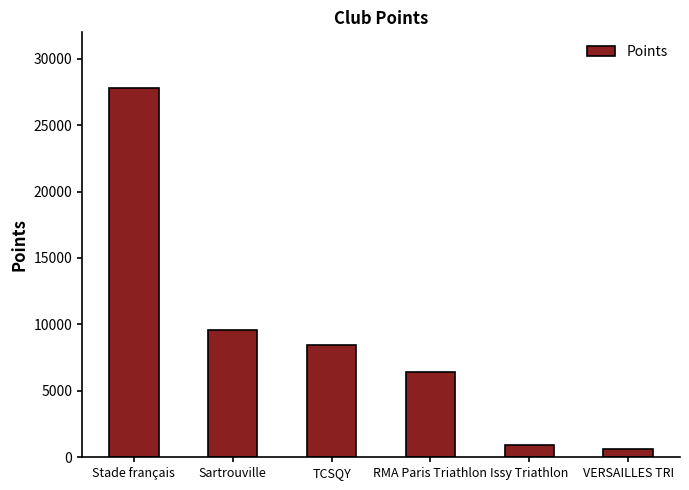

Which label corresponds to the largest value in the chart?

Stade français